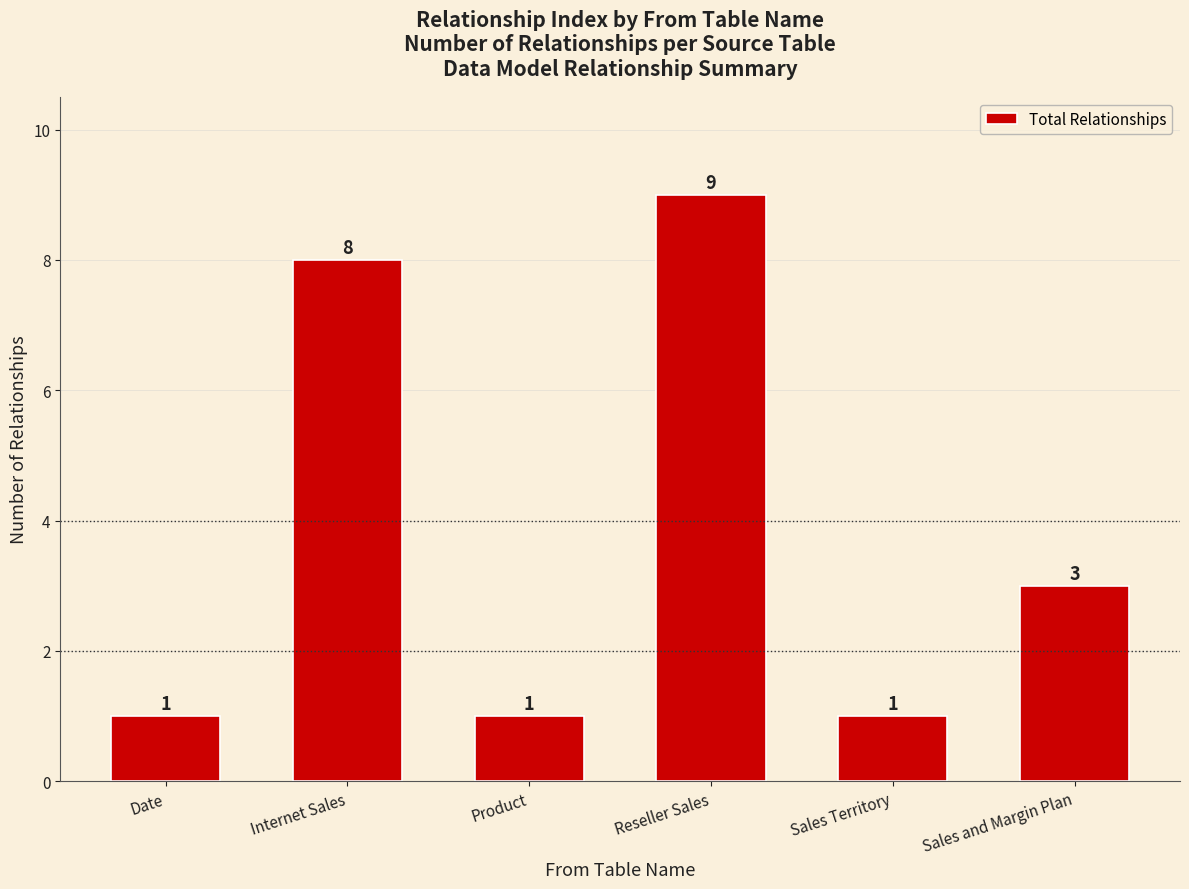

What is the difference between the values at Reseller Sales and Date?

8